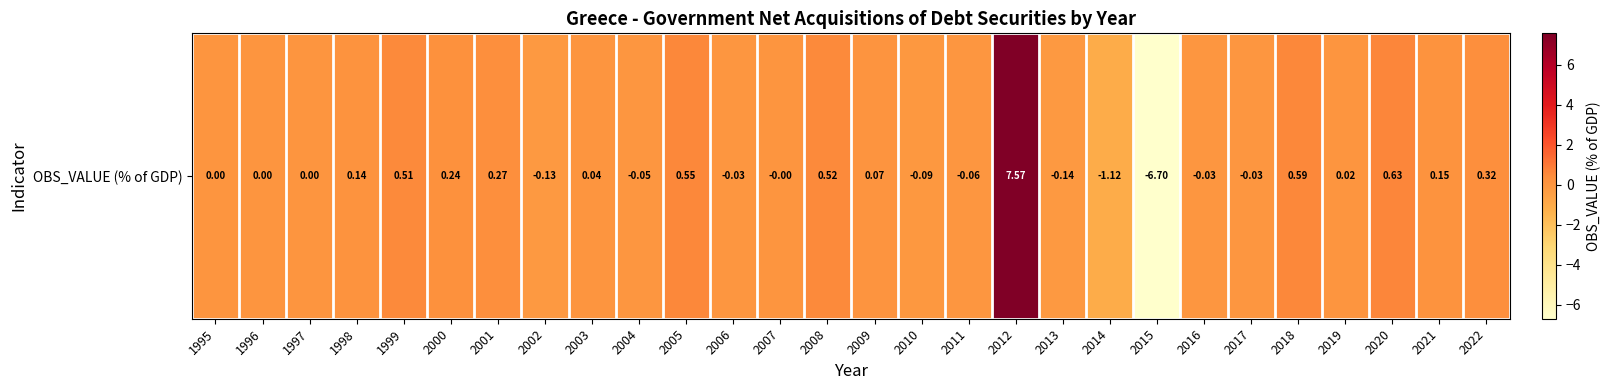

Where does the data first go above 0?

1998